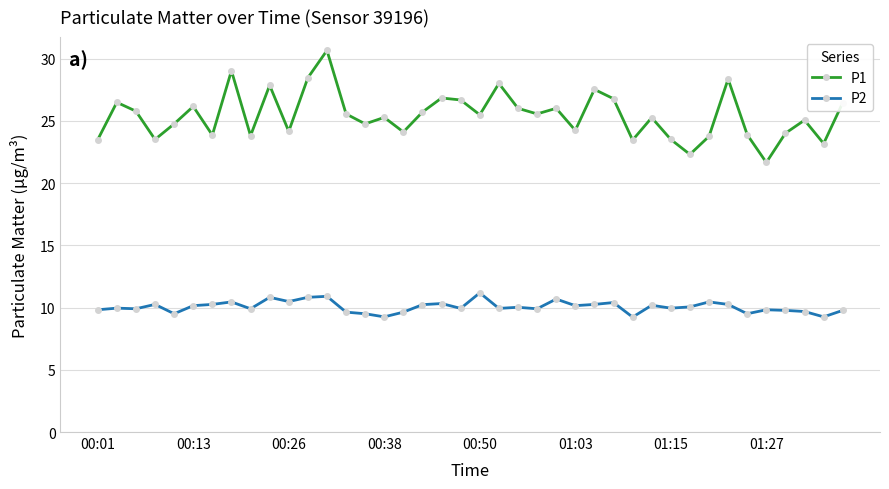

Rank the series by their maximum value, from highest to lowest.

P1, P2